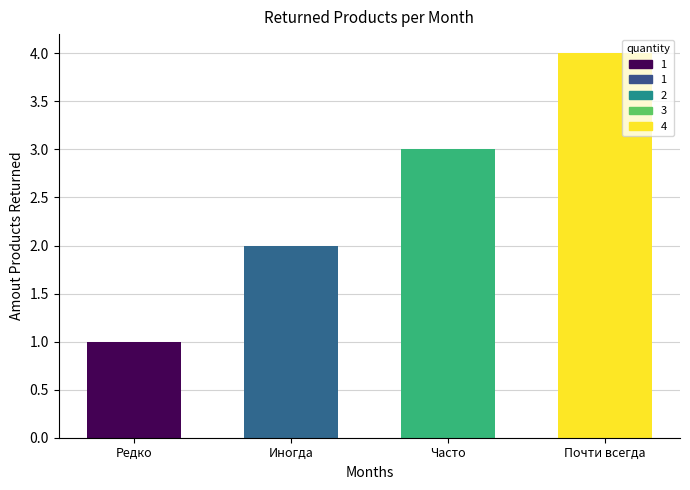

What is the label of the 2nd bar from the left?

Иногда